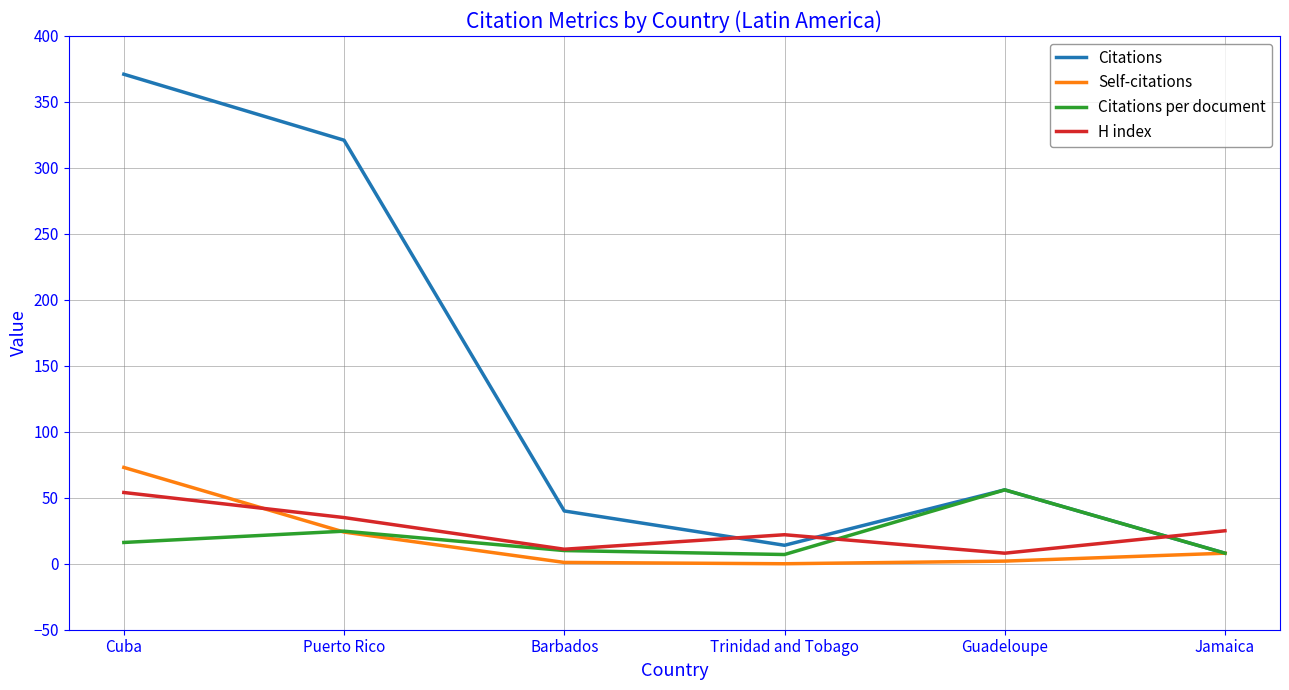

Which series ends up on top after the final intersection of H index and Citations?

H index